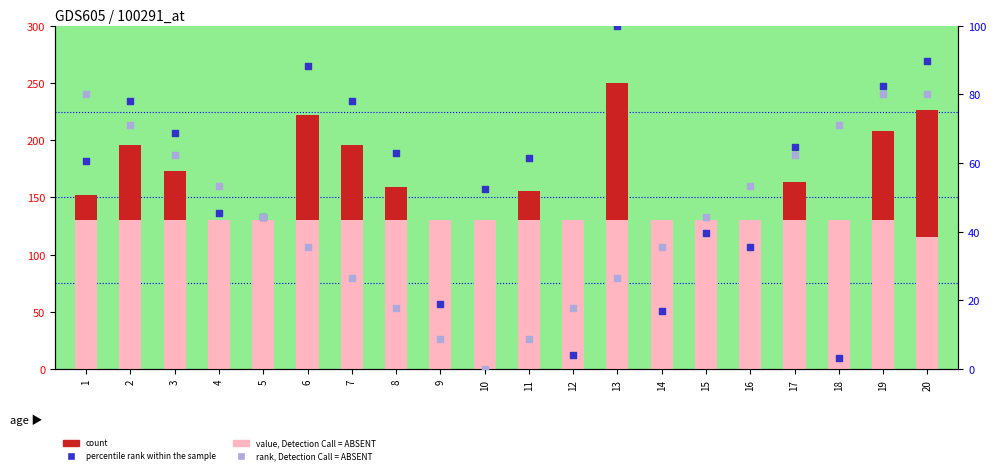

What are all the series names shown in the legend?

count, value, Detection Call = ABSENT, percentile rank within the sample, rank, Detection Call = ABSENT